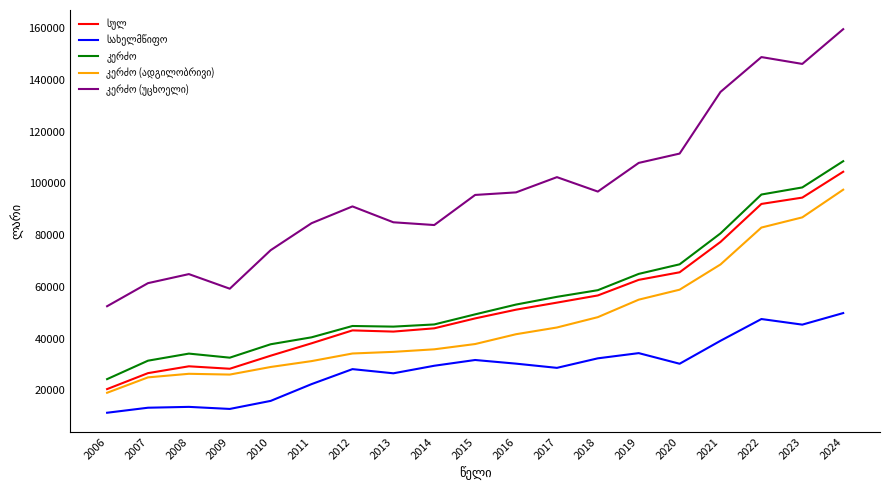

What is the total value across all series at 2021?

401427